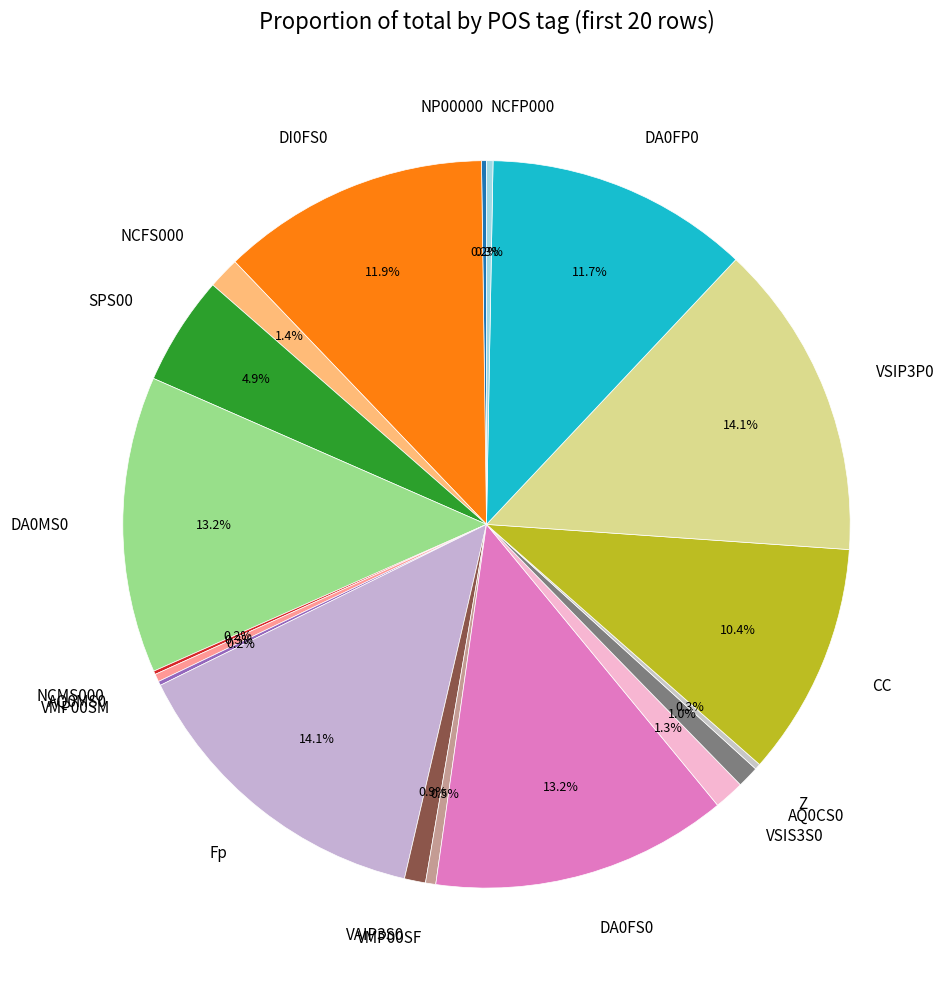

To the nearest percent, what percentage of the pie is DA0FS0?

13%